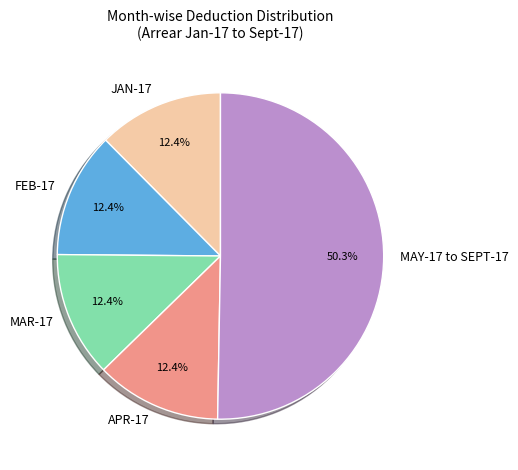

What is the ratio of the value at MAR-17 to the value at JAN-17?

1.0